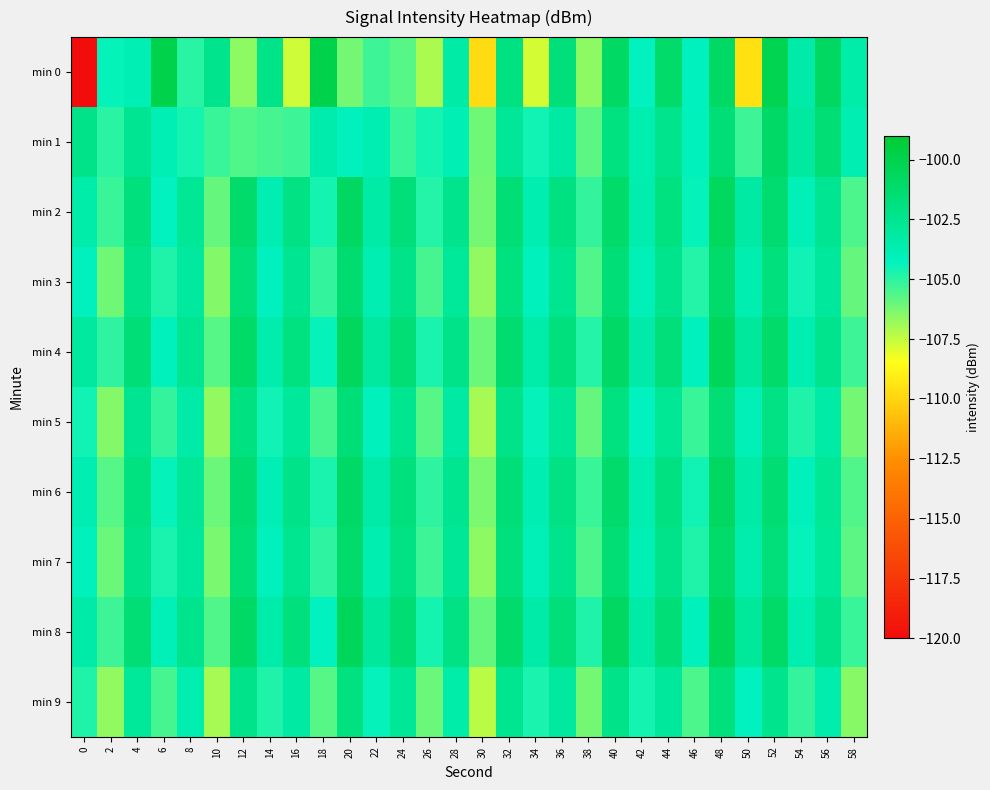

Which series has the widest spread of values?

min 0